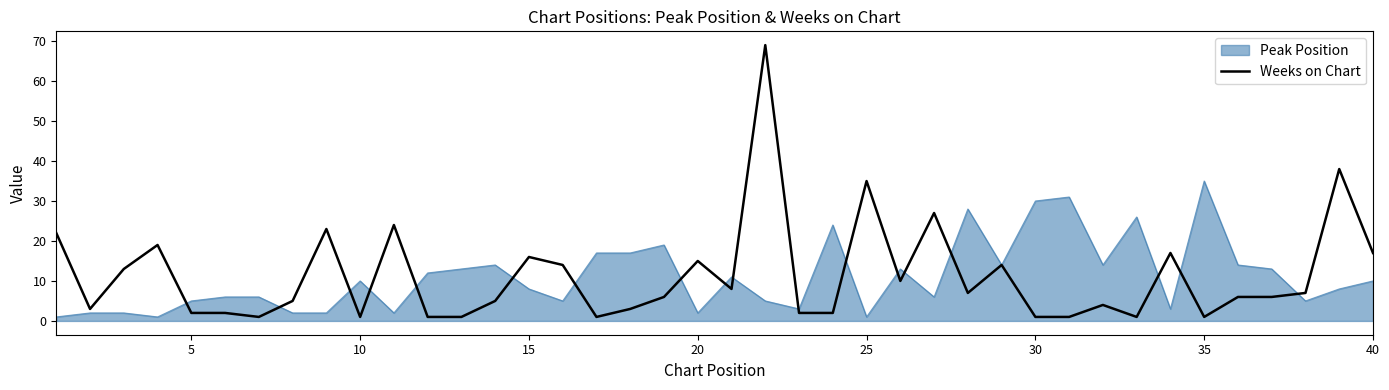

What is the maximum value for Weeks on Chart?

69